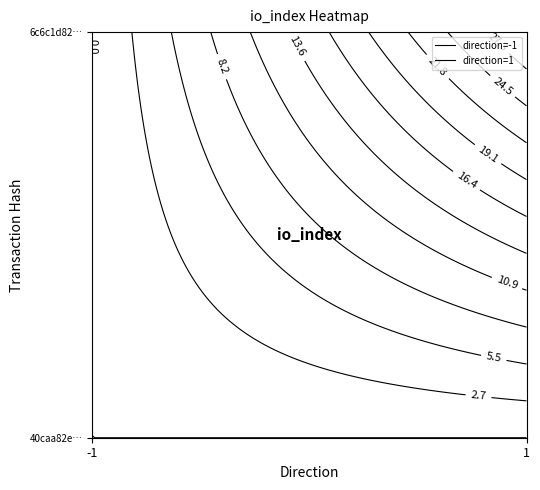

Reading left to right, transcribe all the data shown in this chart.

40caa82e2e1df2f40b9d61dde3a7e0506a2779d: -1	0
6c6c1d8247cae26f8e74873a4a34cfec66fc0af: 1	30